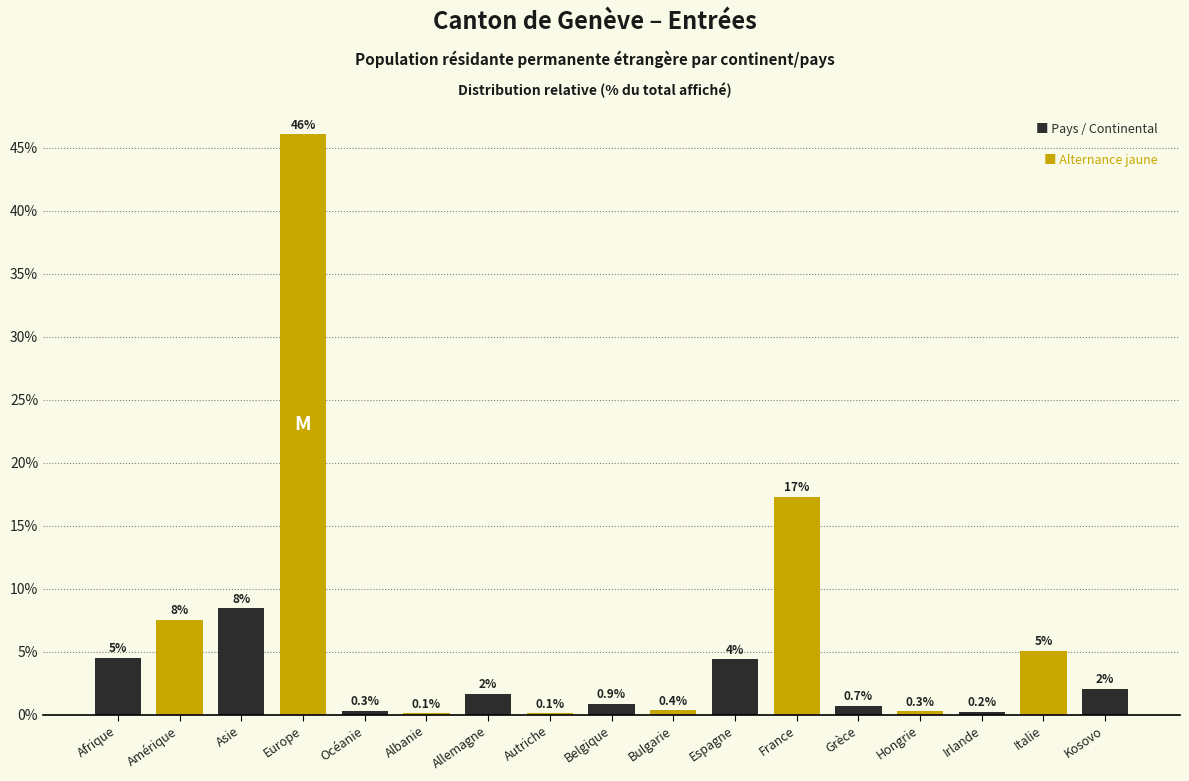

Where is the data nearest to the value 23?

France